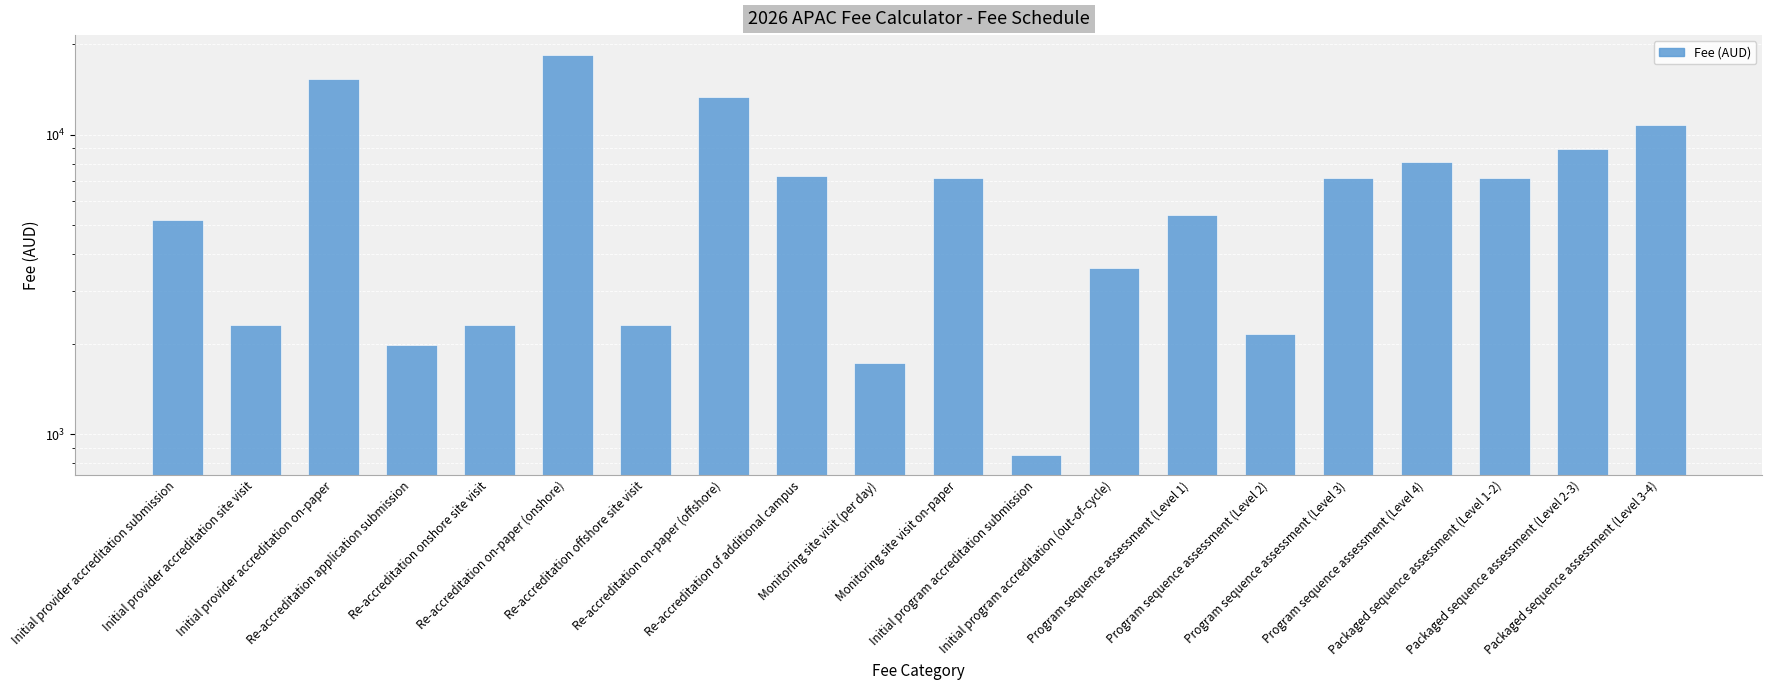

Does the chart contain any negative values?

No